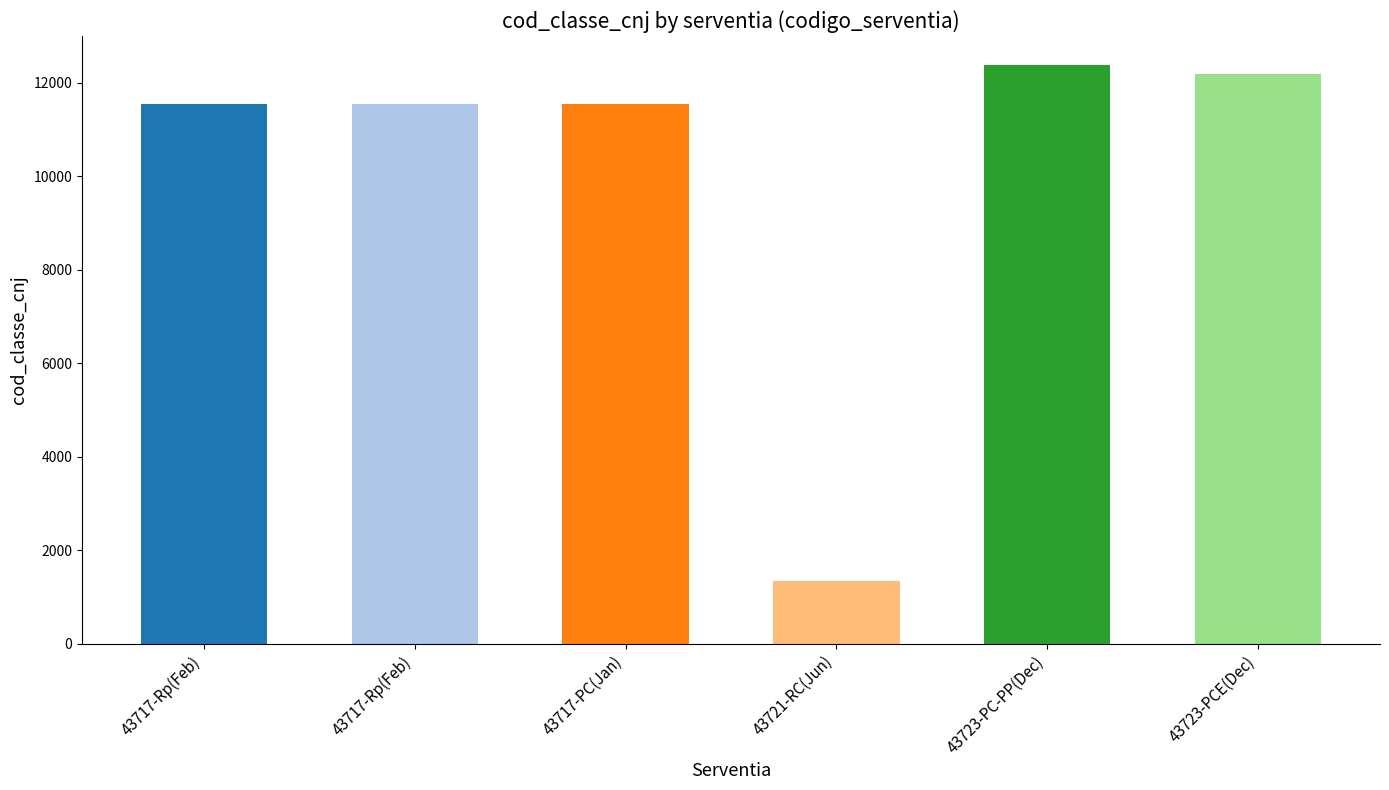

What is the sum of the values at 43717-PC(Jan) and 43721-RC(Jun)?

12874